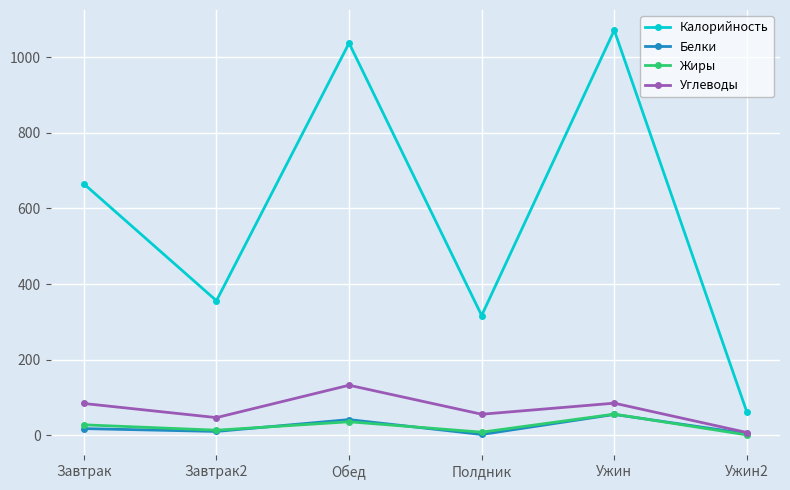

Which series has the widest spread of values?

Калорийность